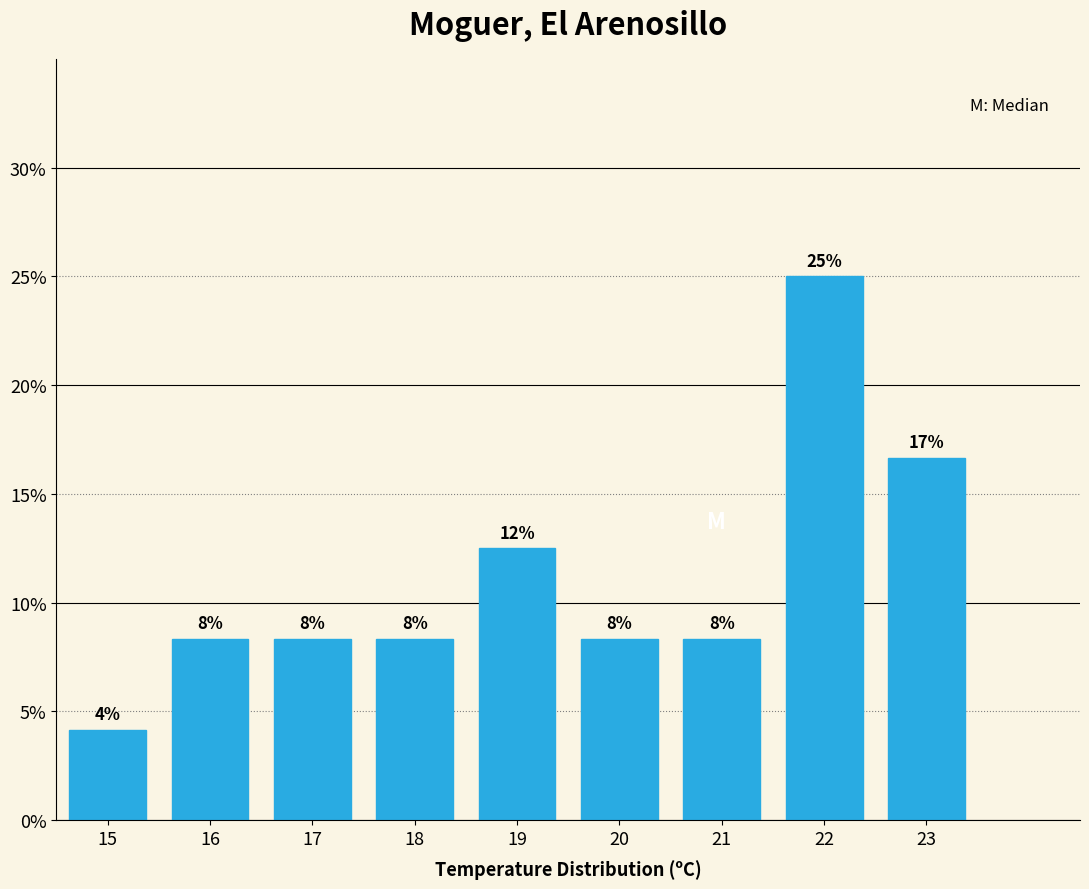

Are the bars horizontal?

No